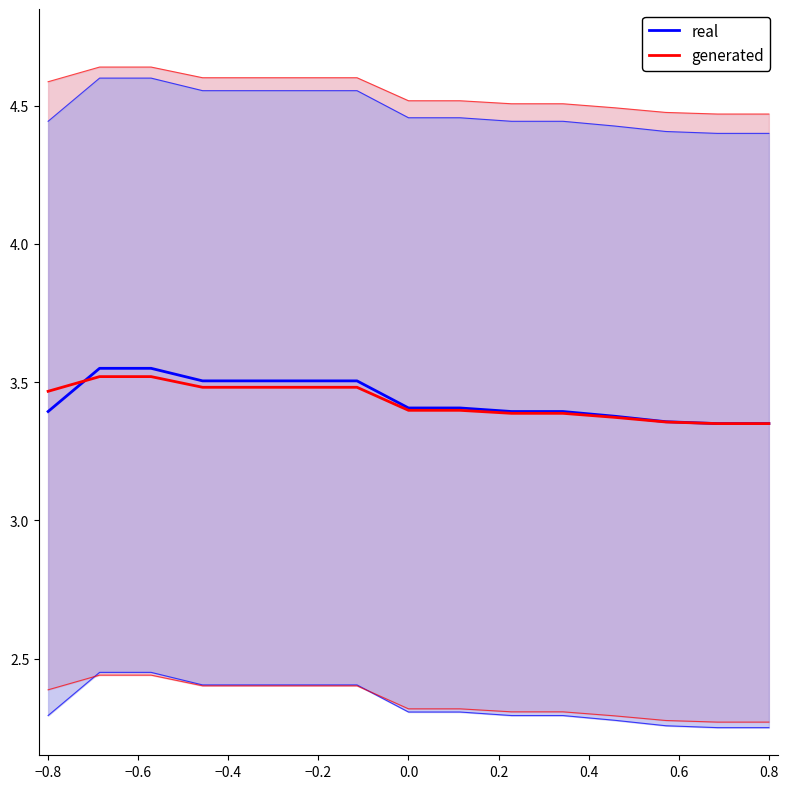

What is the value of the real point at the 2nd from the left?

3.5